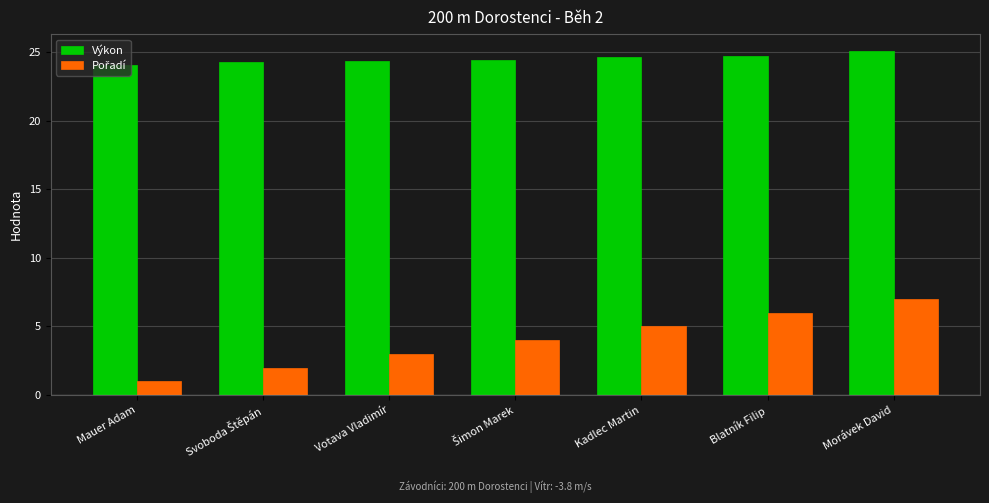

What is the difference between the second highest and minimum values in the Výkon series?

0.6